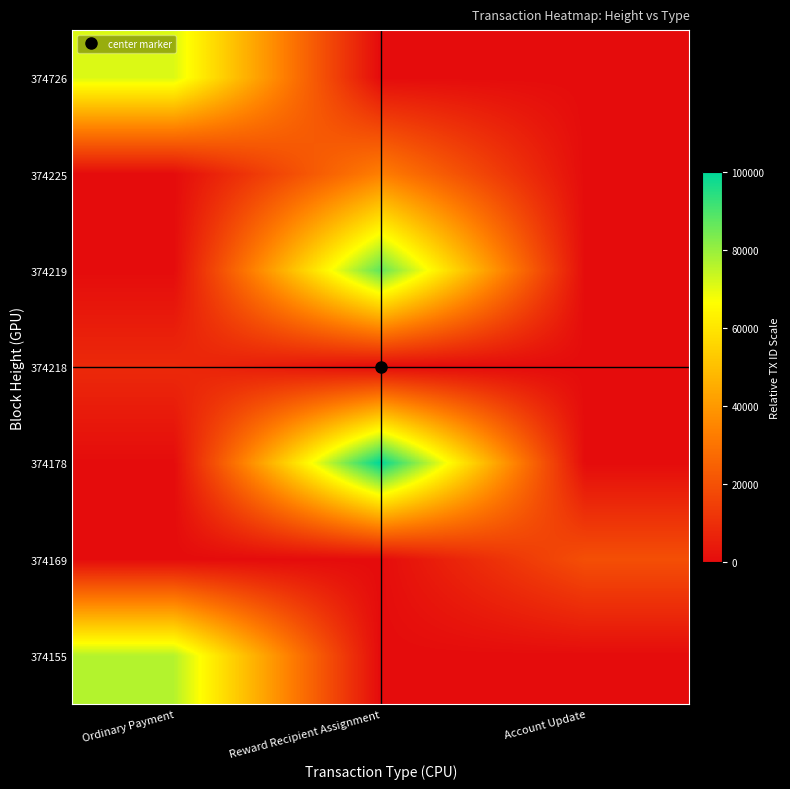

How many distinct data groups are displayed?

7